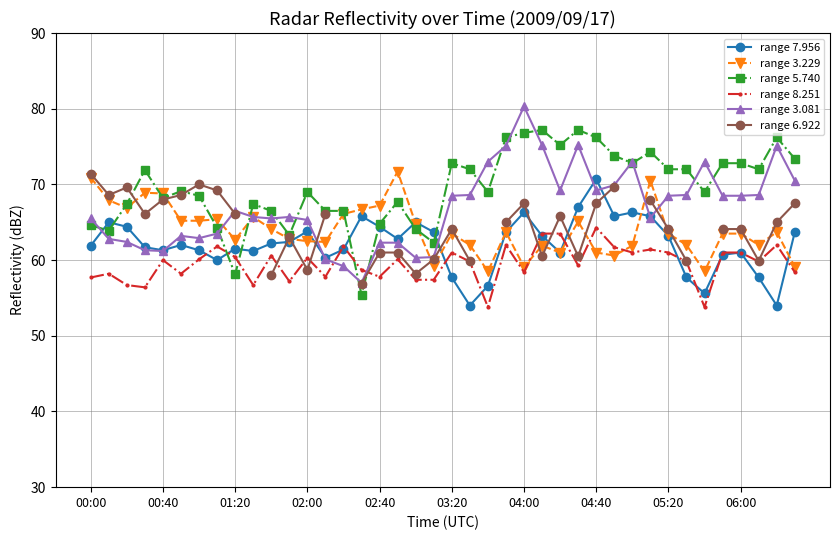

What position from the right is 22?

18